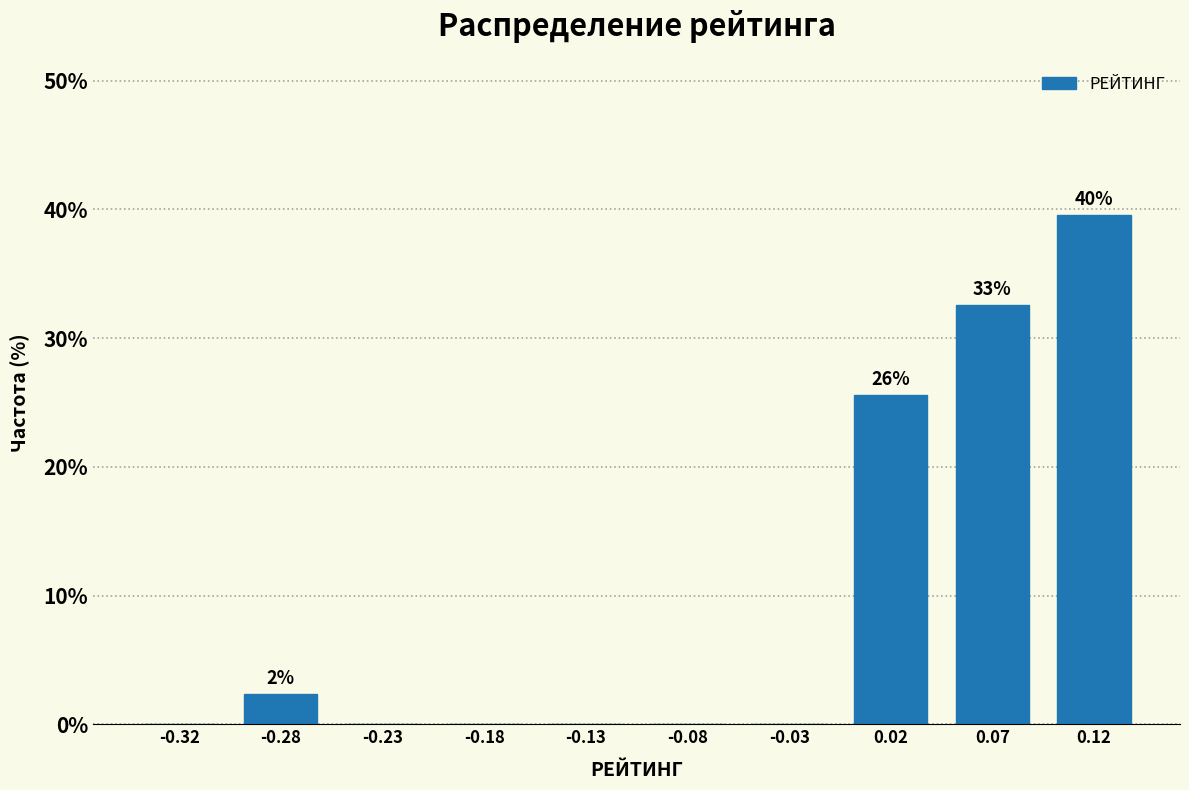

Over which range of the x-axis is the bar tallest?

0.10 to 0.15